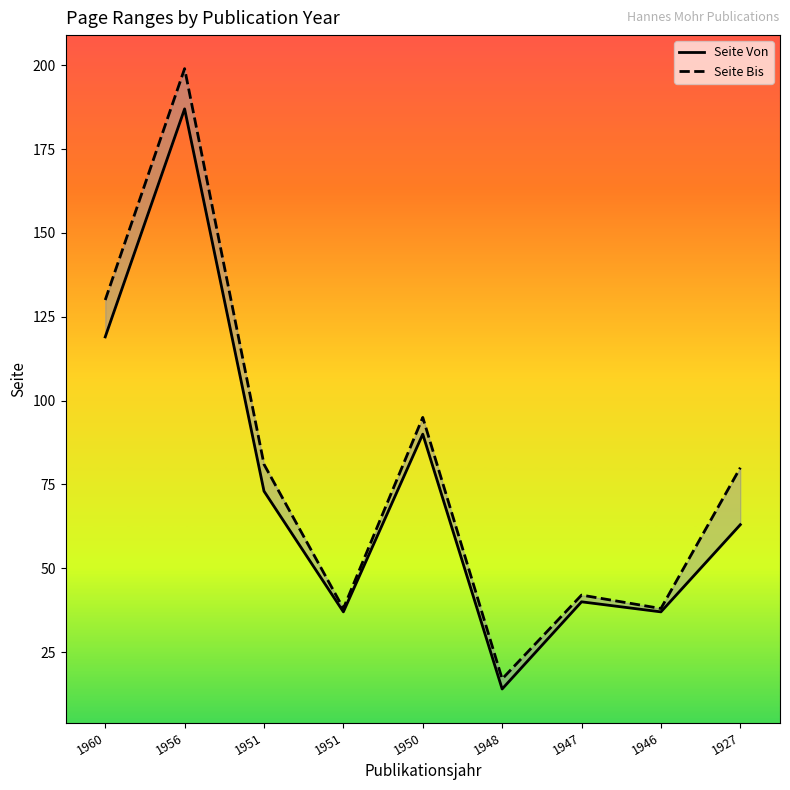

What is the value of the Seite Von point at the 9th from the left?

63